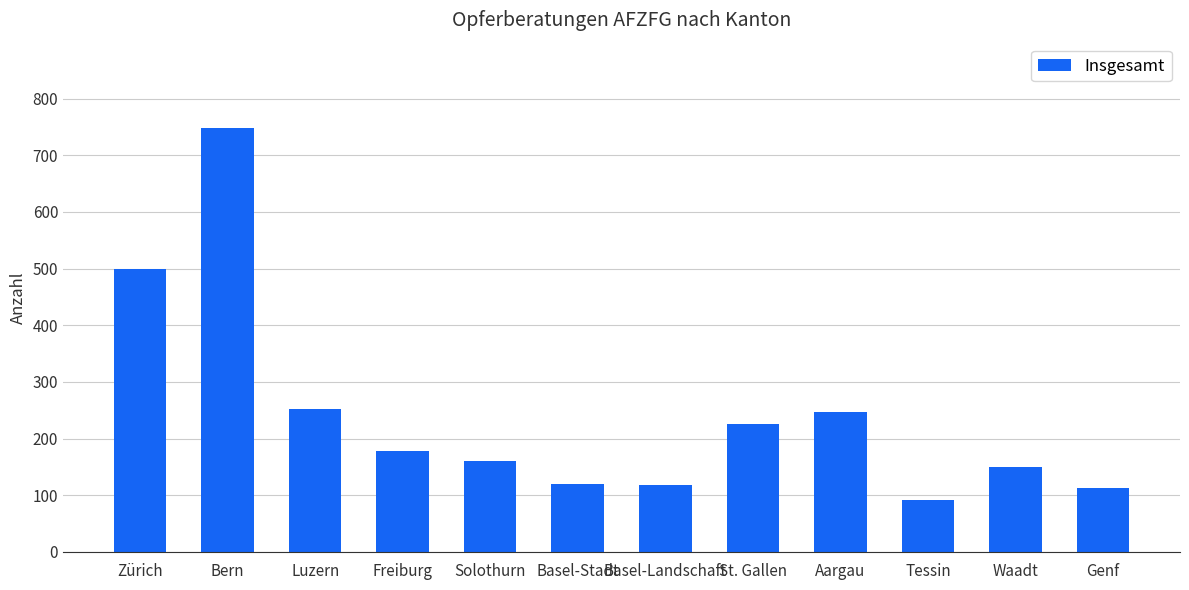

What is the average value?

242